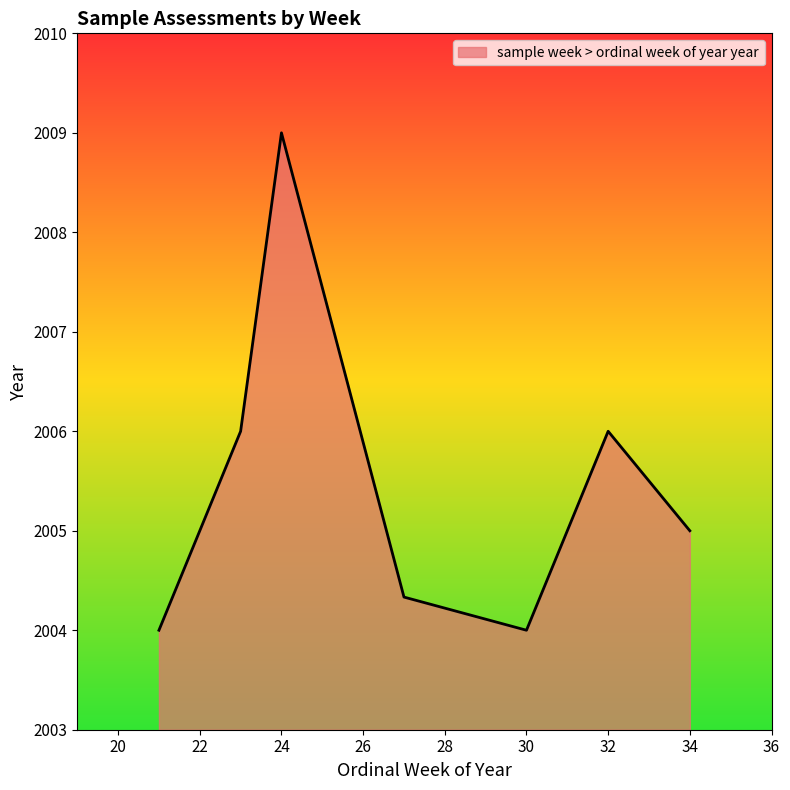

What is the sum of all values?

14038.3